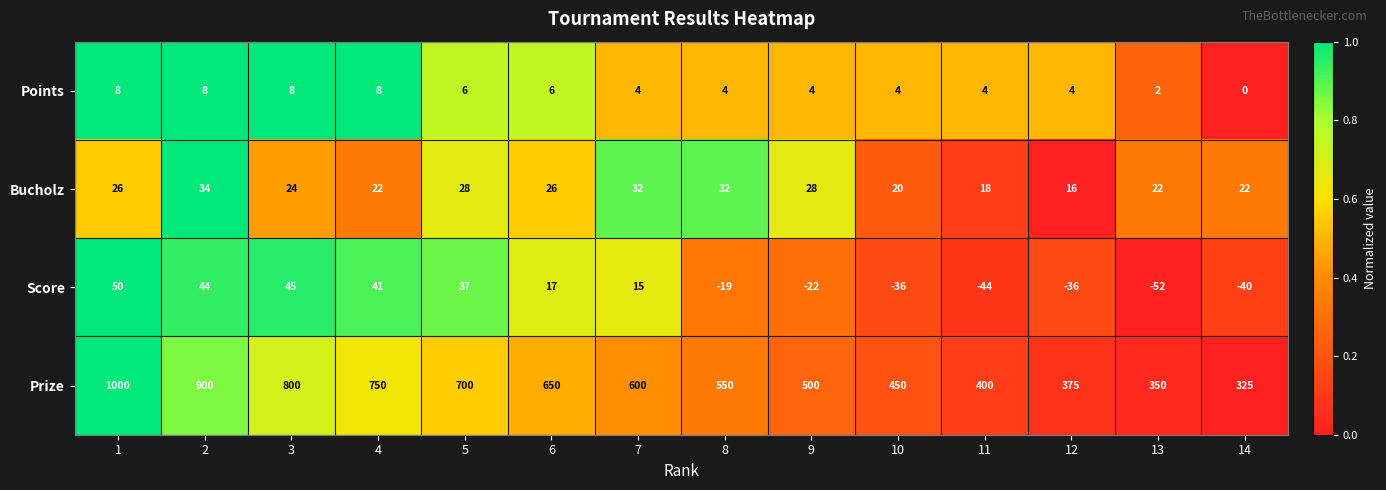

The Bucholz series shows 13 at 2. True or false?

False